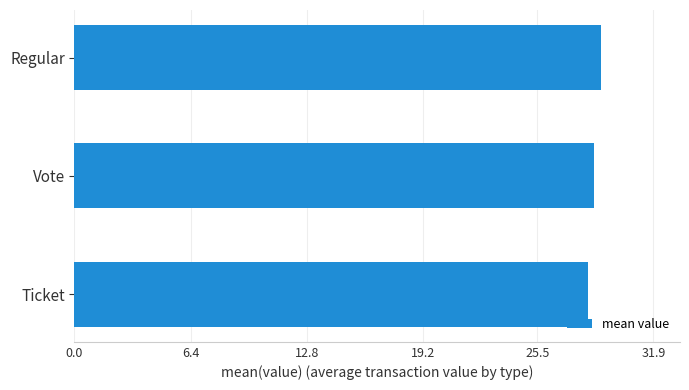

The chart shows a value of 46.2 at Ticket. True or false?

False